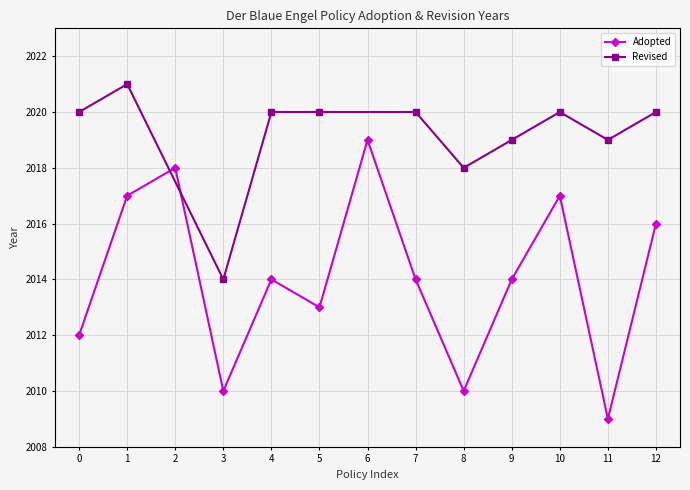

Is it true that Adopted equals 973 at 11?

False